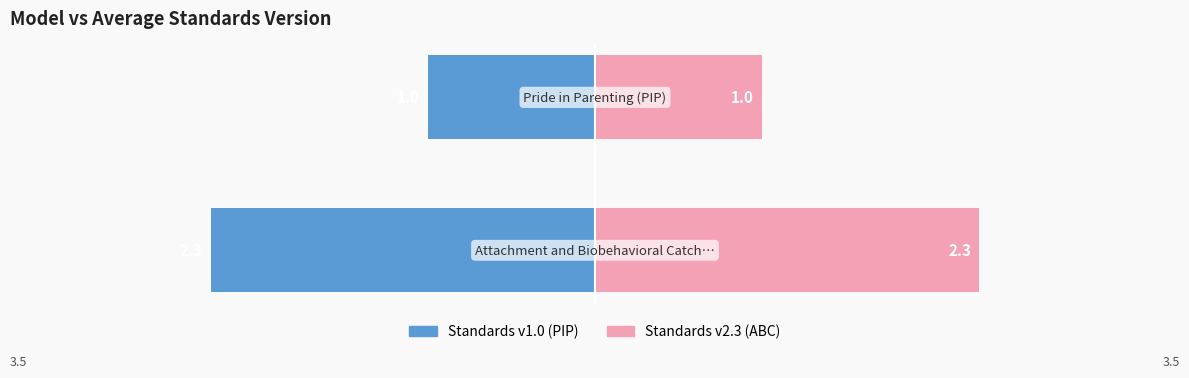

Reading left to right, what are all the values shown in this chart?

Avg Standards Version (left): -2.3	-1.0
Avg Standards Version (right): 2.3	1.0